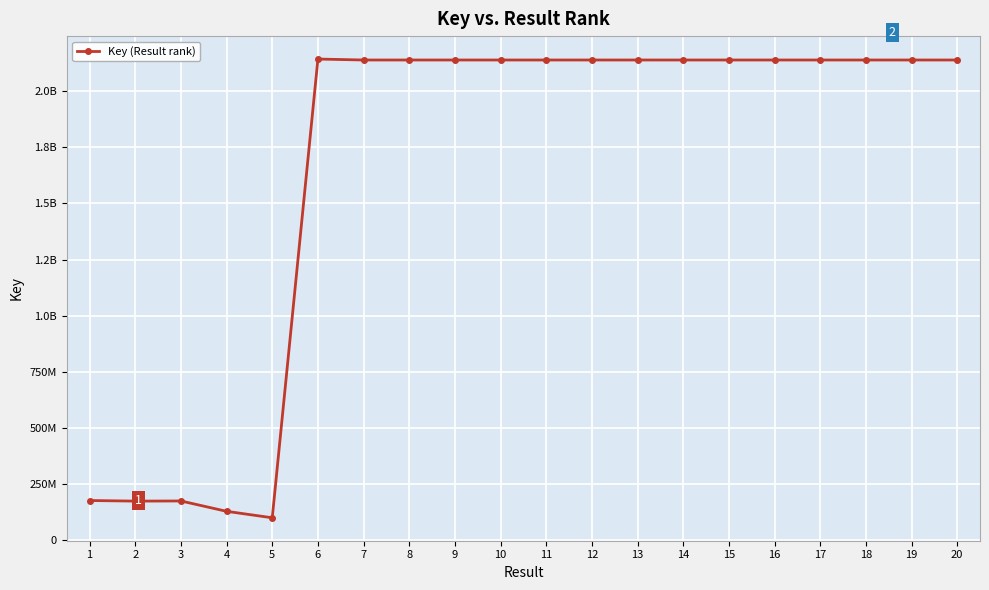

True or false: the data has more than 0 interior local peaks.

True